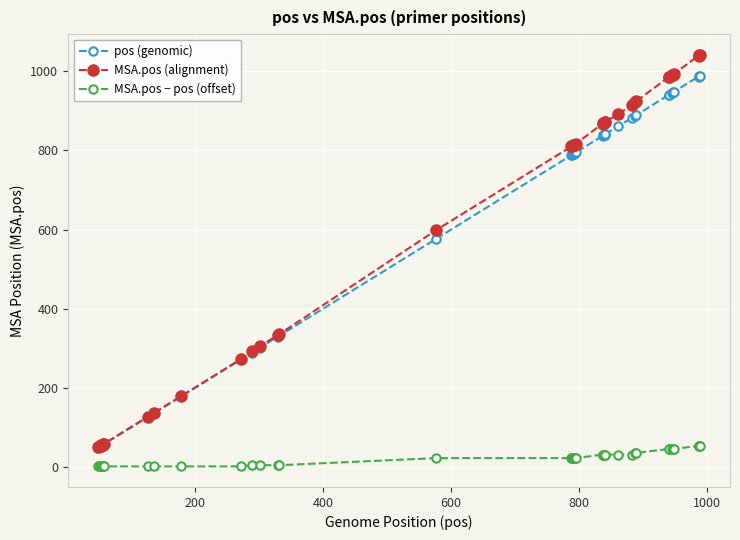

What is the maximum value shown in the chart?

1042